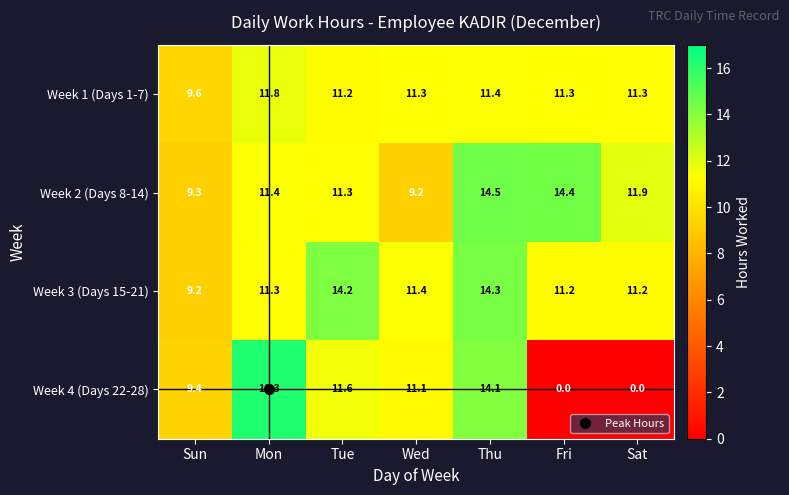

At which label does Week 1 (Days 1-7) first exceed 11?

Mon